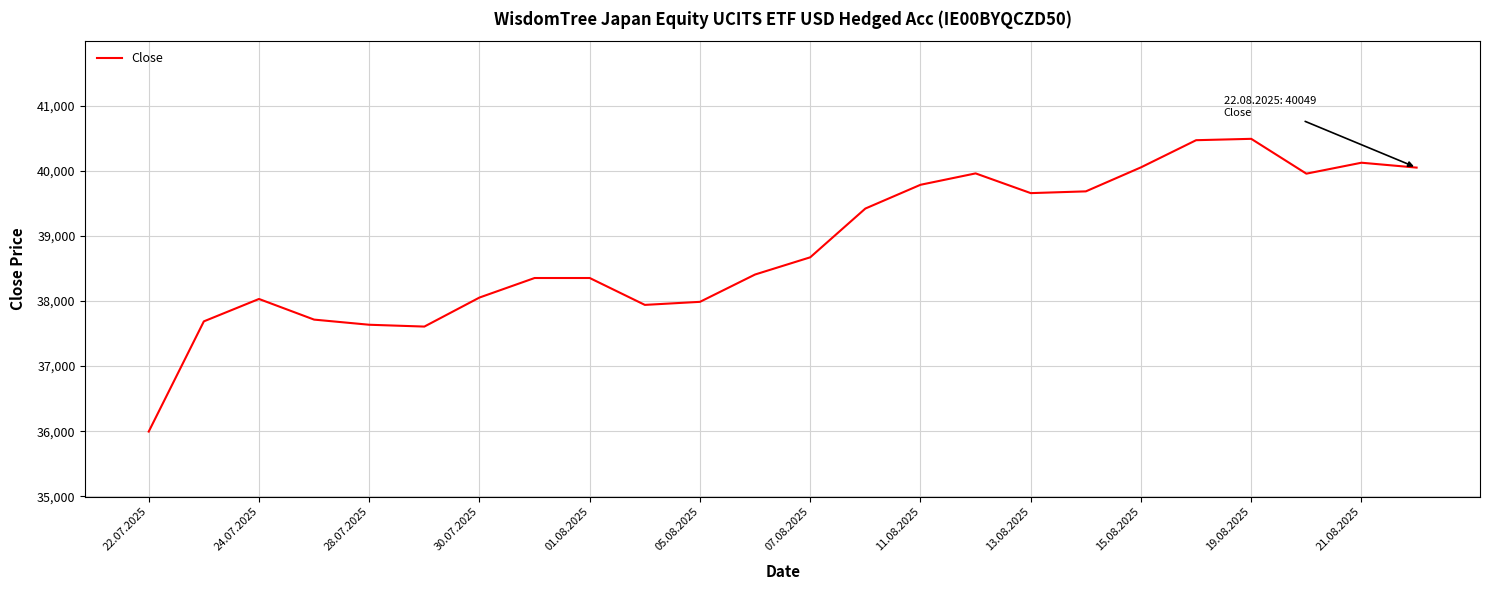

What is the difference between the maximum and minimum values?

4497